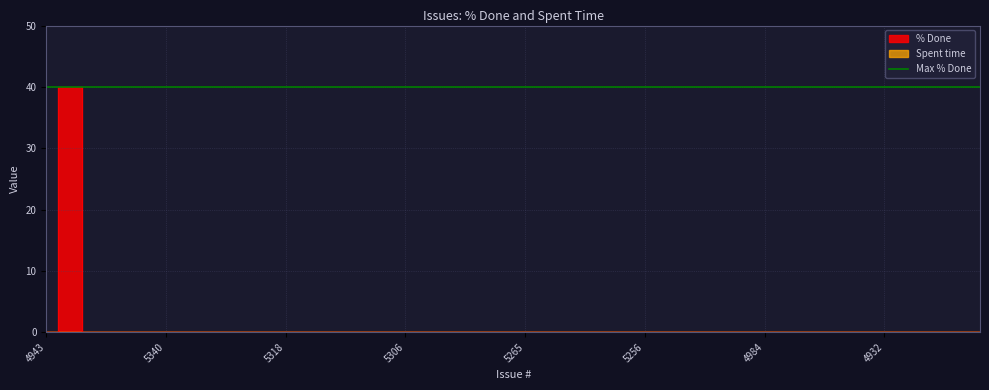

How many lines are shown in the chart?

1